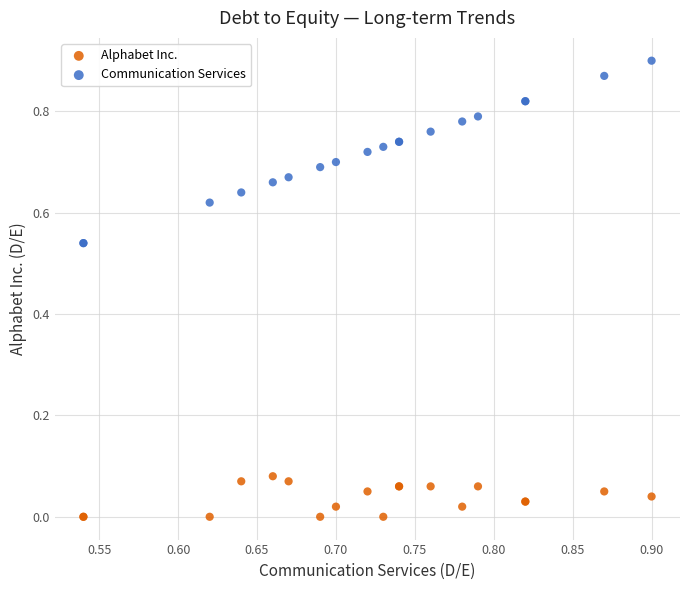

Which series contains the highest Y value?

Communication Services